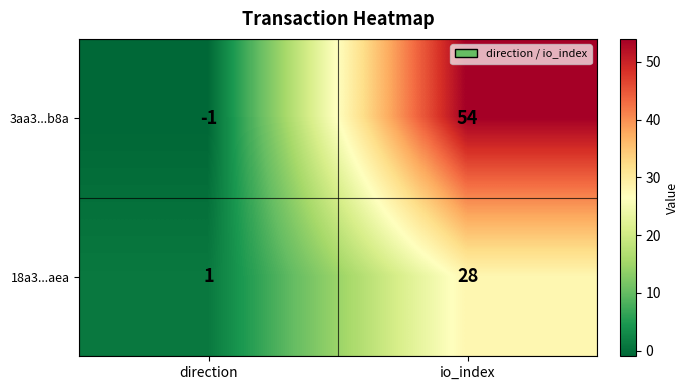

At which category does the chart reach its minimum across all series?

direction